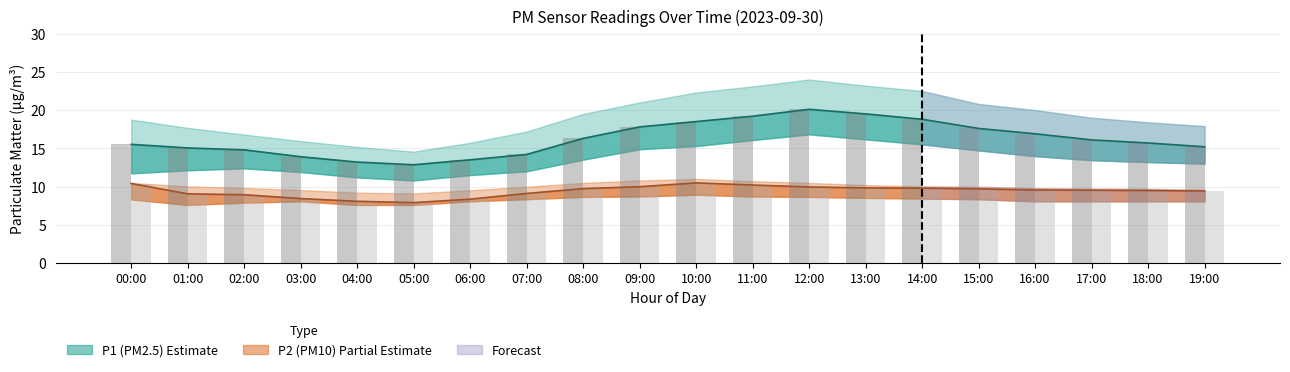

What is the difference between the second highest and minimum values in the P2 Observed series?

2.5